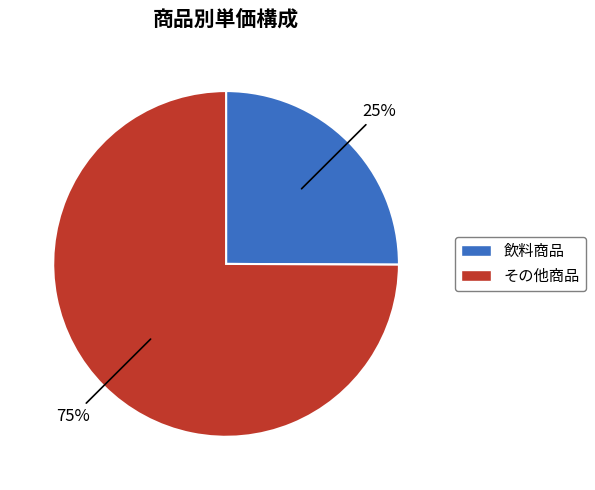

To the nearest percent, what is the average slice percentage?

50%